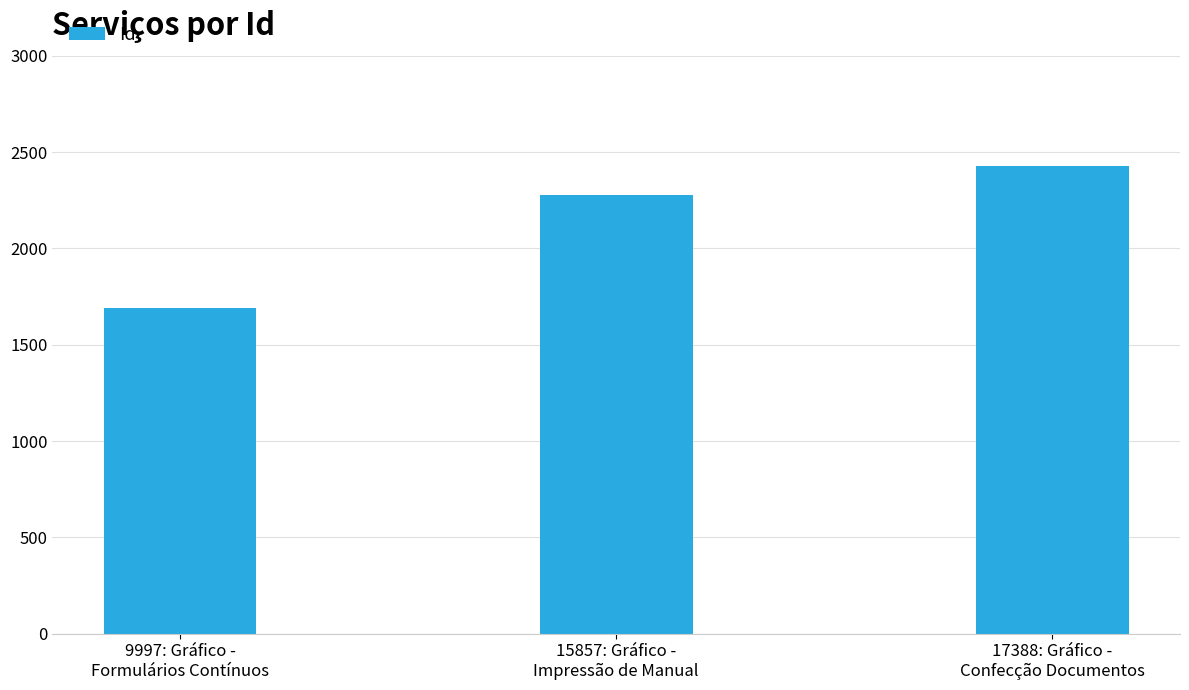

The chart shows a value of 1693 at 9997: Gráfico -
Formulários Contínuos. True or false?

True